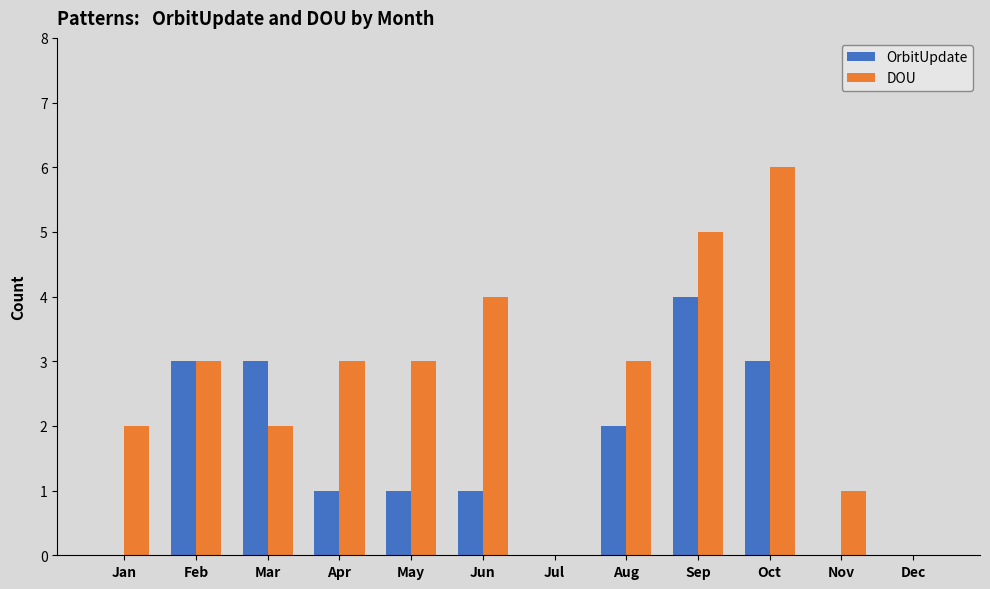

Is the value of DOU at Dec greater than the value of OrbitUpdate at Apr?

No